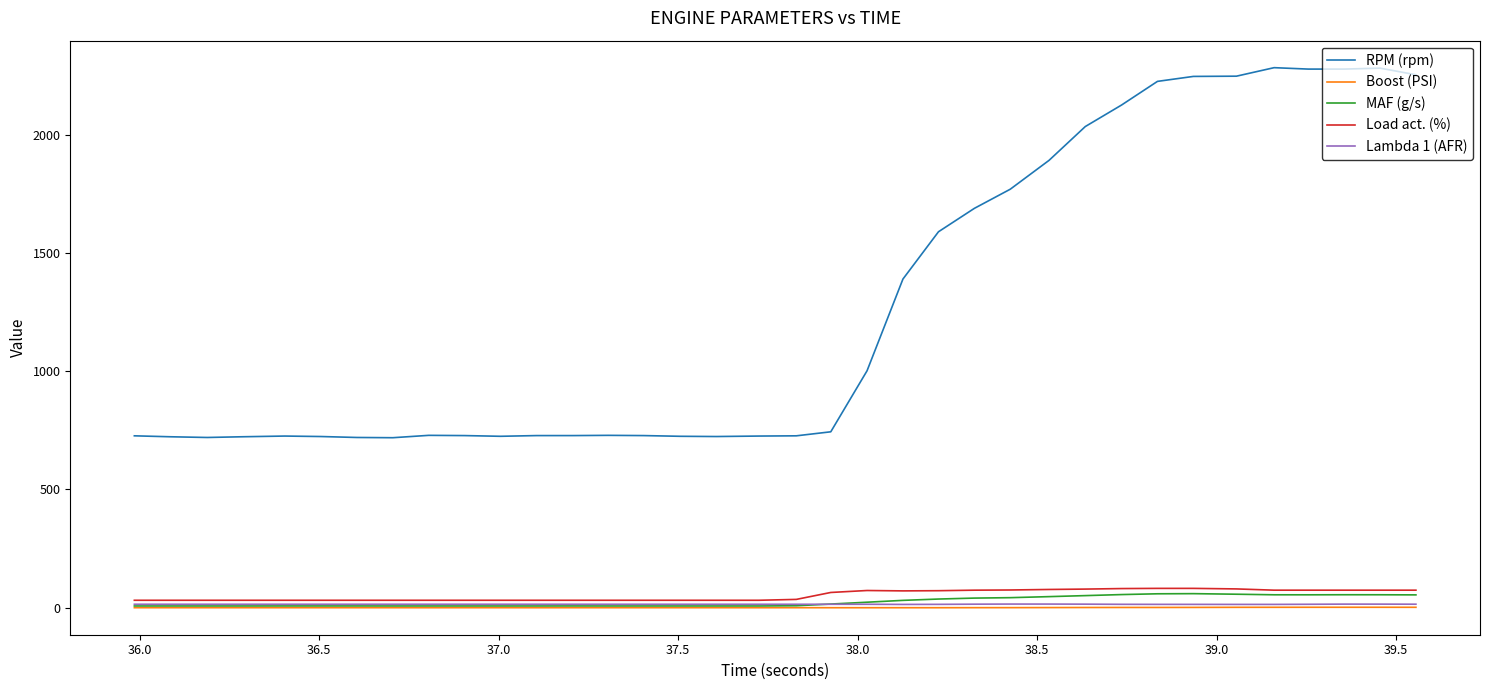

What is the lowest value of the RPM (rpm) series?

719.0